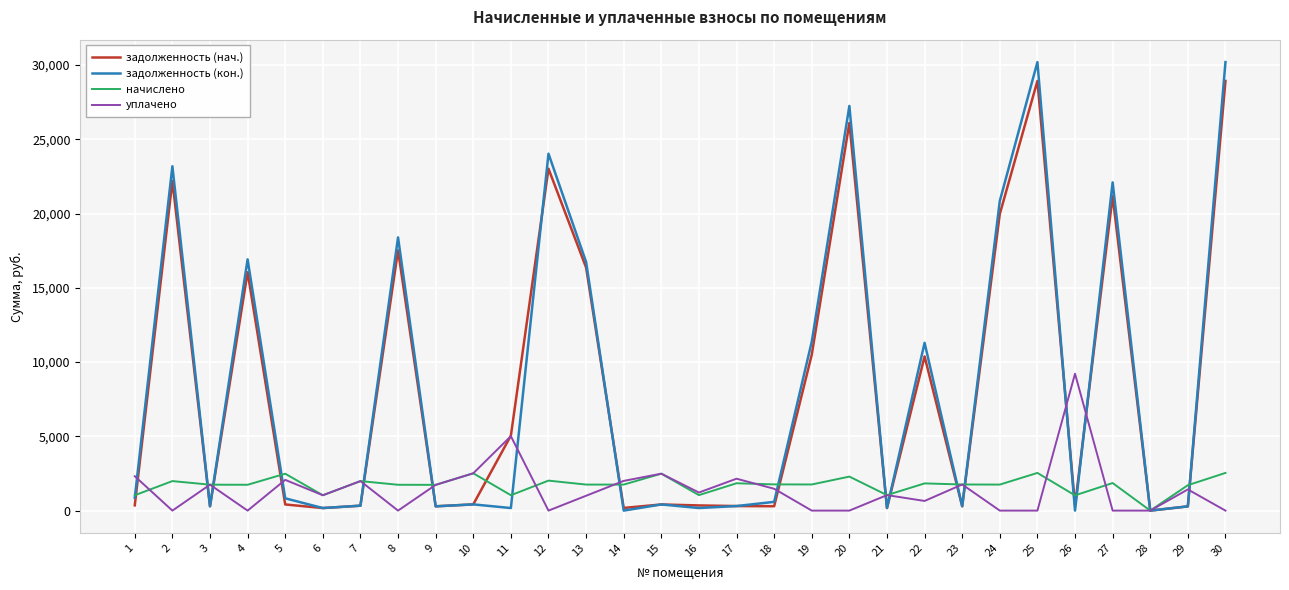

Which series has the widest spread of values?

задолженность (кон.)